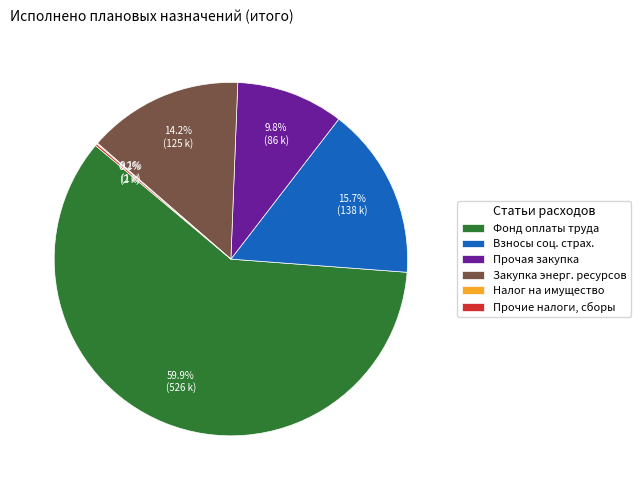

Which category has the biggest portion of the pie?

Фонд оплаты труда